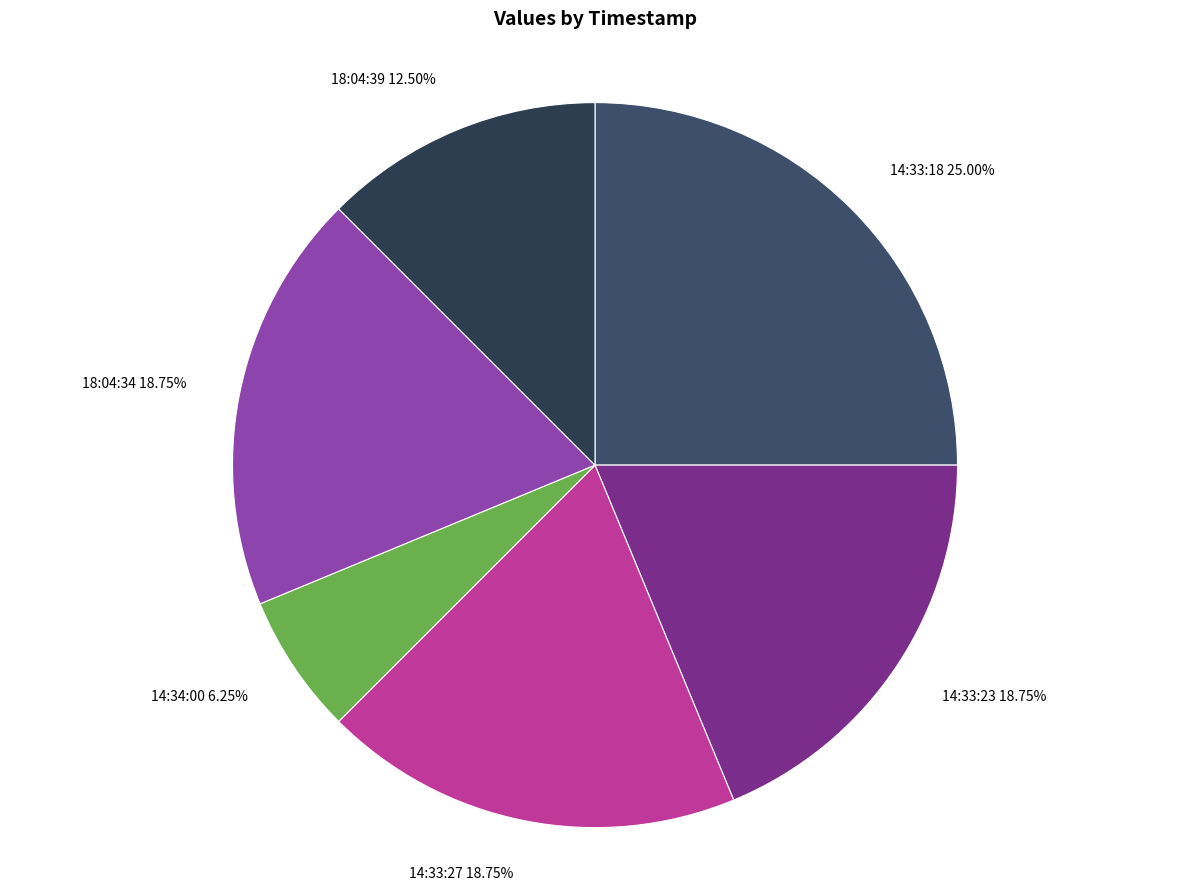

Is the sum of 14:33:27 18.75% and 14:33:23 18.75% greater than half?

No